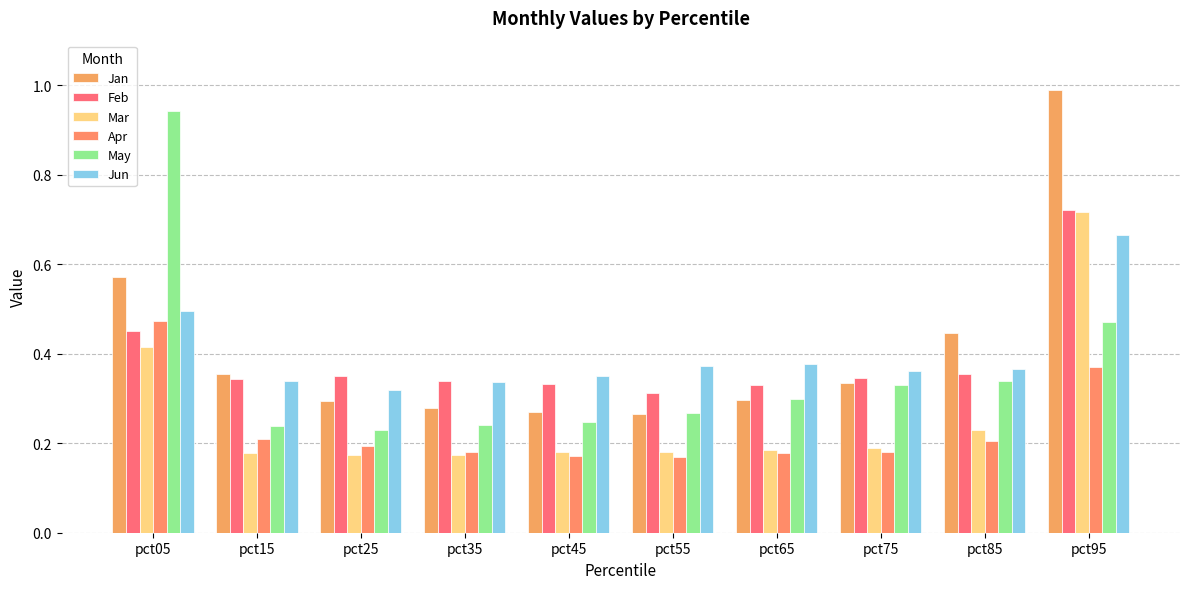

At which label does May reach its minimum?

pct25